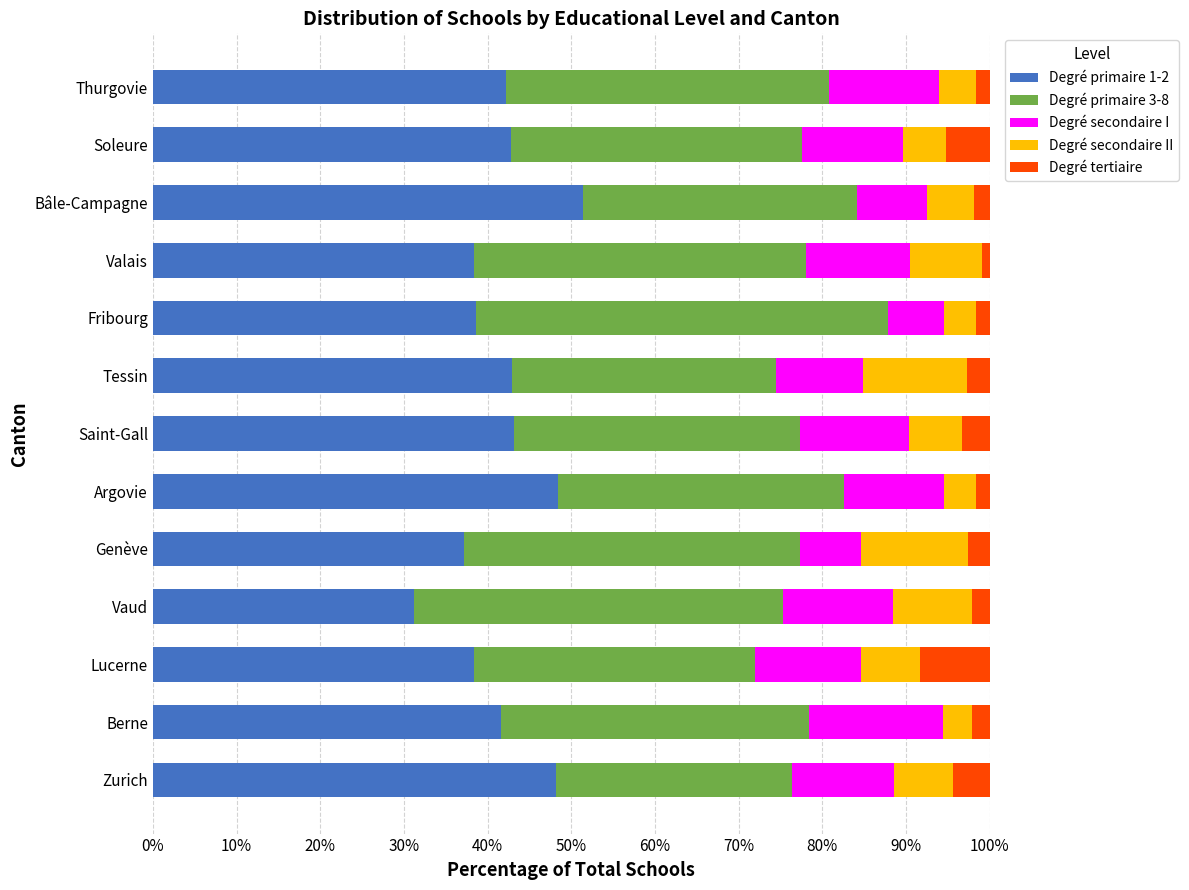

At which label does Degré primaire 1-2 reach its minimum?

Vaud